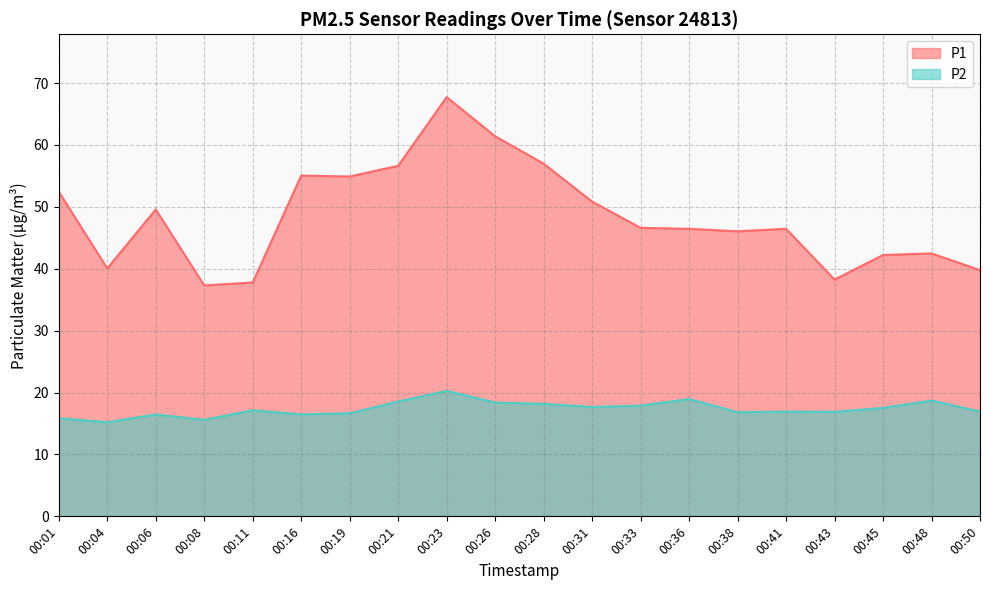

What is the difference between the P2 values at 00:41 and 00:19?

0.3